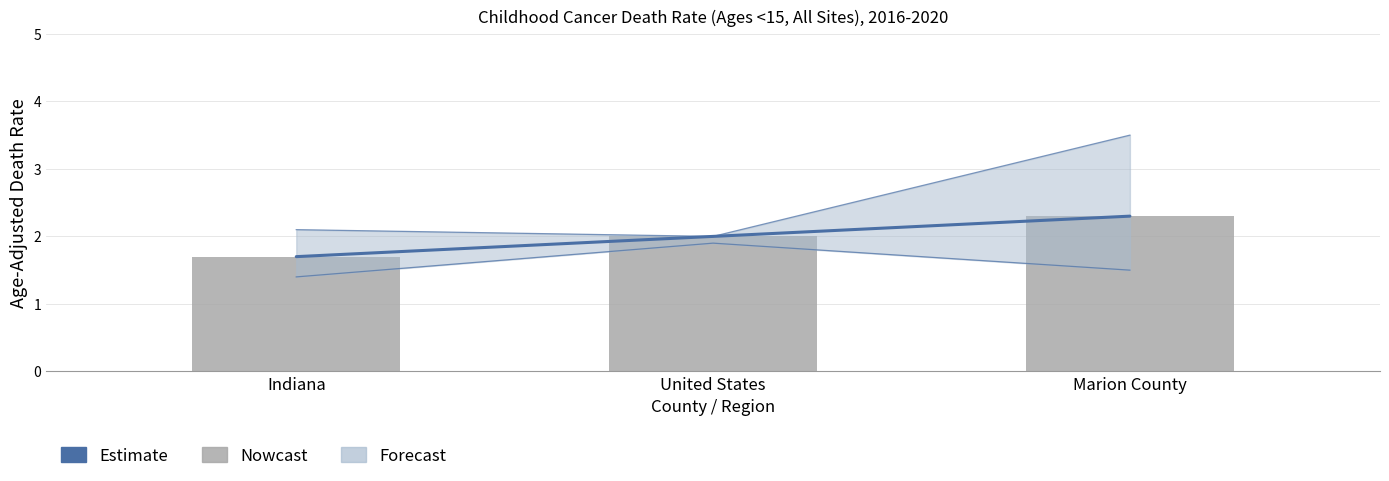

At how many categories does at least one series exceed 2?

1